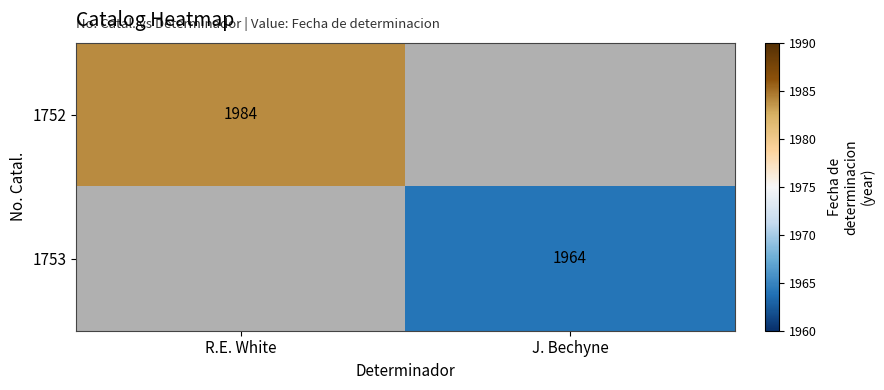

Is the value of 1752 at R.E. White greater than the value of 1753 at J. Bechyne?

Yes